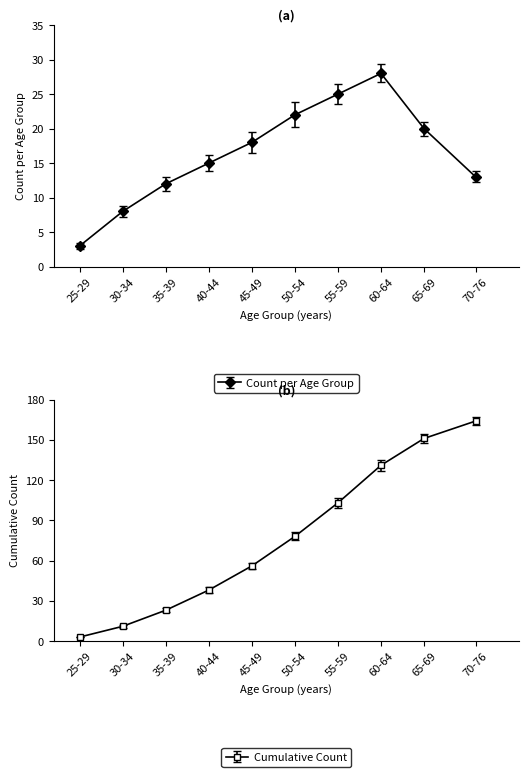

Is it true that Cumulative Count equals 173 at 60-64?

False